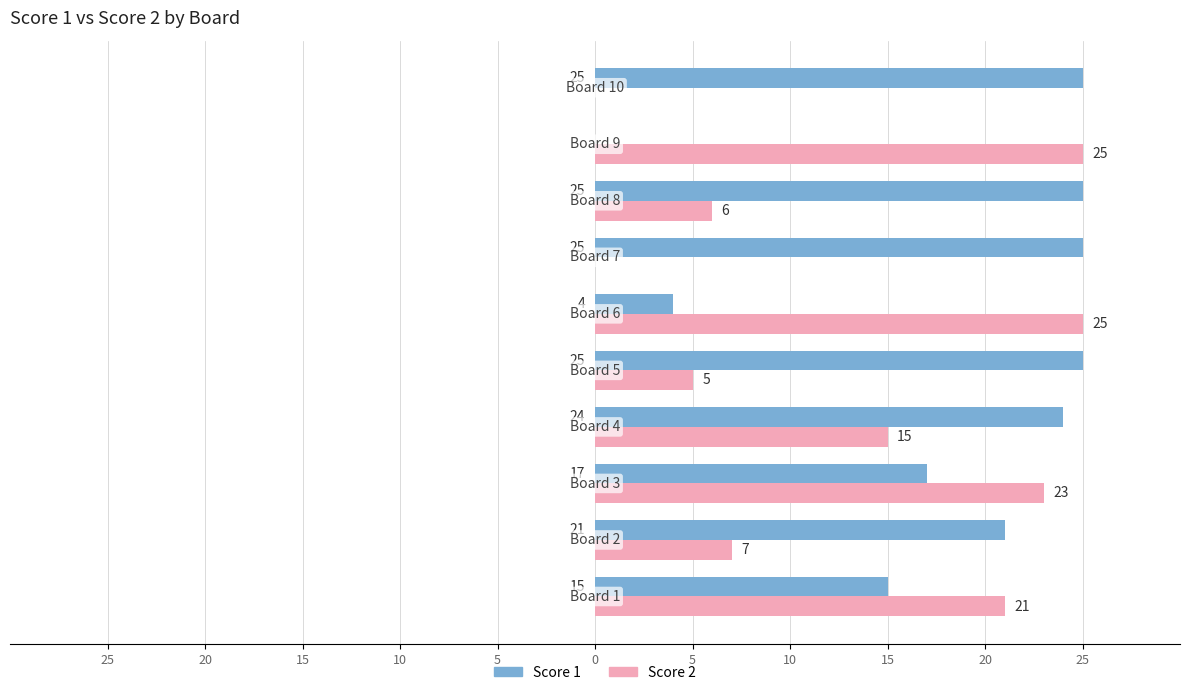

Reading left to right, transcribe all the data shown in this chart.

Score 1: 25=15	20=21	15=17	10=24	5=25	0=4	5=25	10=25	15=0	20=25
Score 2: 25=21	20=7	15=23	10=15	5=5	0=25	5=0	10=6	15=25	20=0